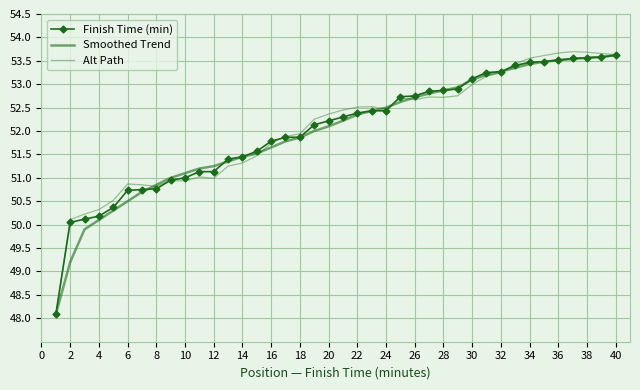

What are all the series names shown in the legend?

Finish Time (min), Smoothed Trend, Alt Path